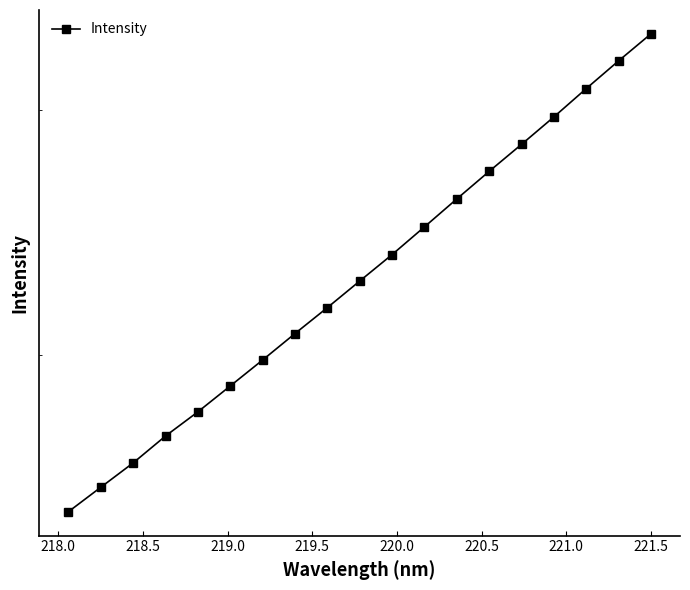

What is the average value?

4328.8